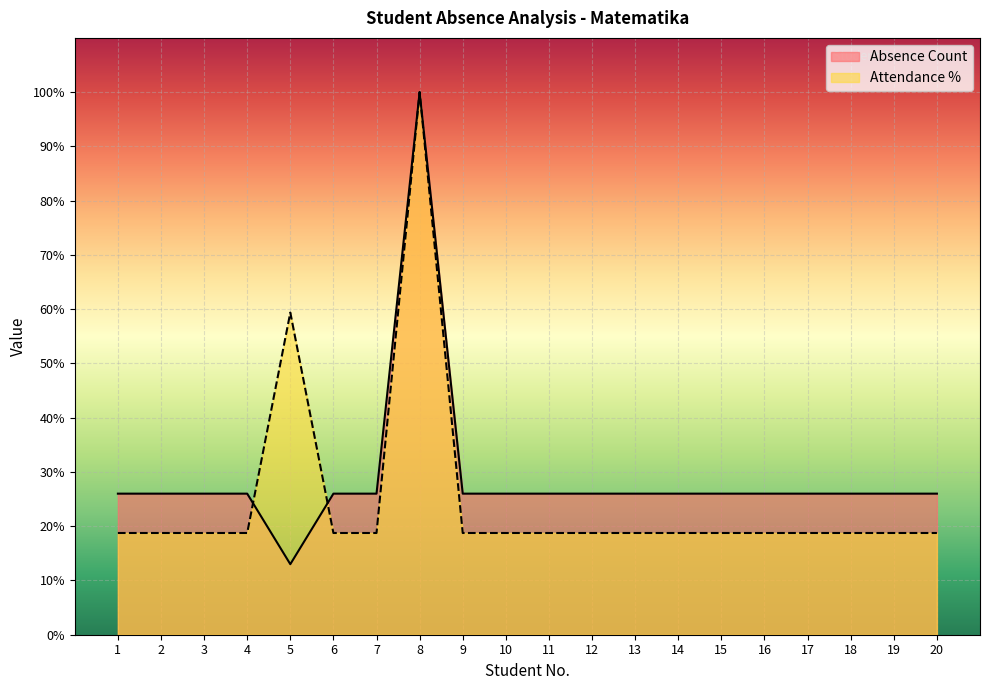

Reading left to right, transcribe all the data shown in this chart.

Absence Count: 26.0	26.0	26.0	26.0	13.0	26.0	26.0	100.0	26.0	26.0	26.0	26.0	26.0	26.0	26.0	26.0	26.0	26.0	26.0	26.0
Attendance %: 18.8	18.8	18.8	18.8	59.4	18.8	18.8	100.0	18.8	18.8	18.8	18.8	18.8	18.8	18.8	18.8	18.8	18.8	18.8	18.8